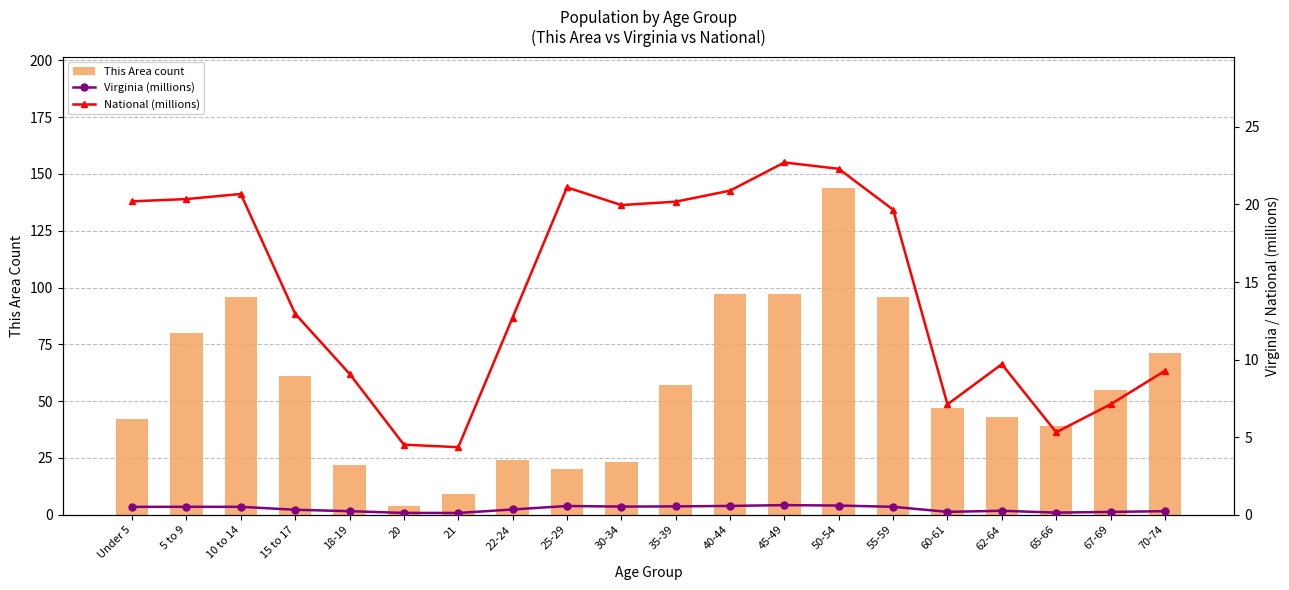

How many series are shown in this chart?

3